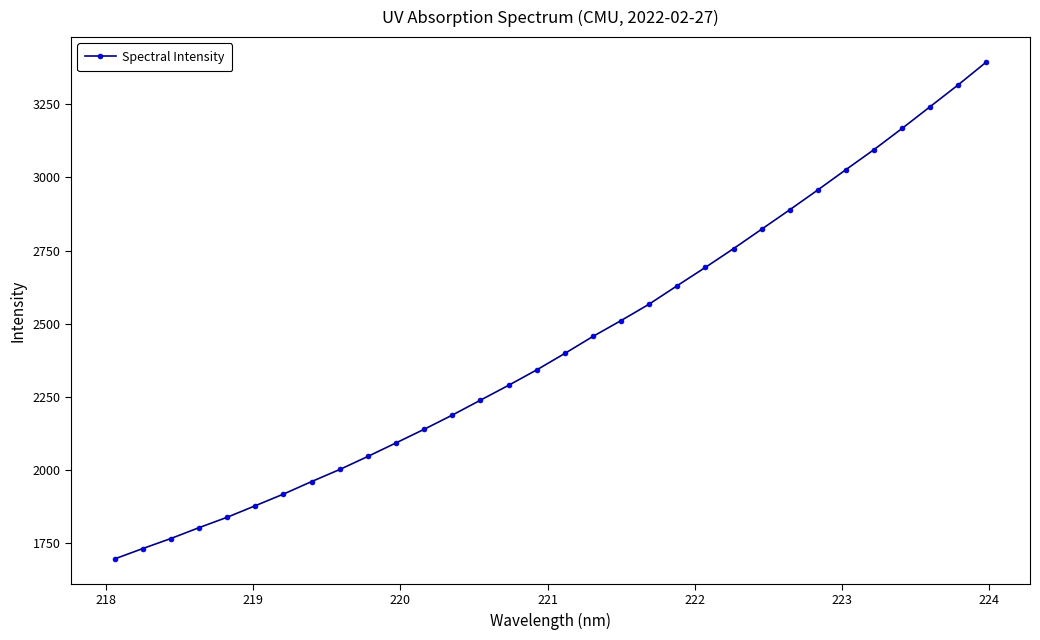

What is the difference between the second highest and minimum values?

1619.2